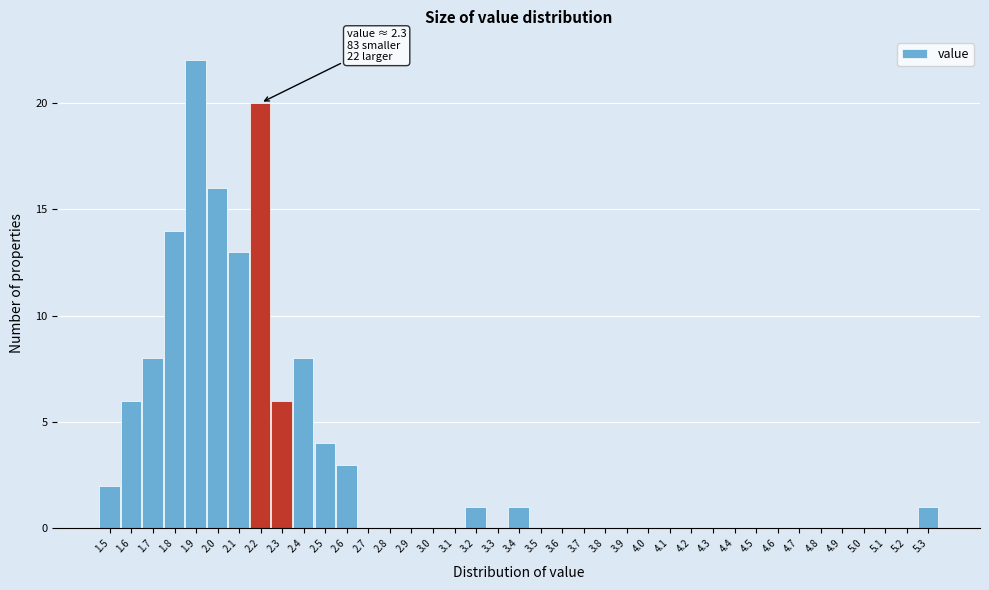

True or false: the data shows 0 at 4.3.

True